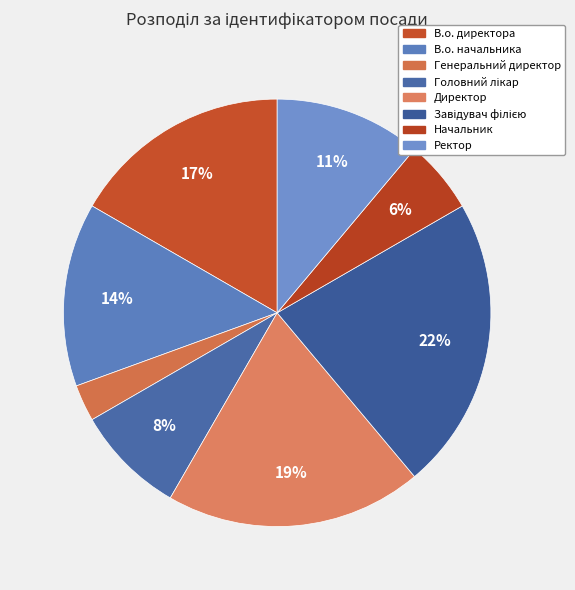

Is it true that В.о. директора is 17% of the pie?

True